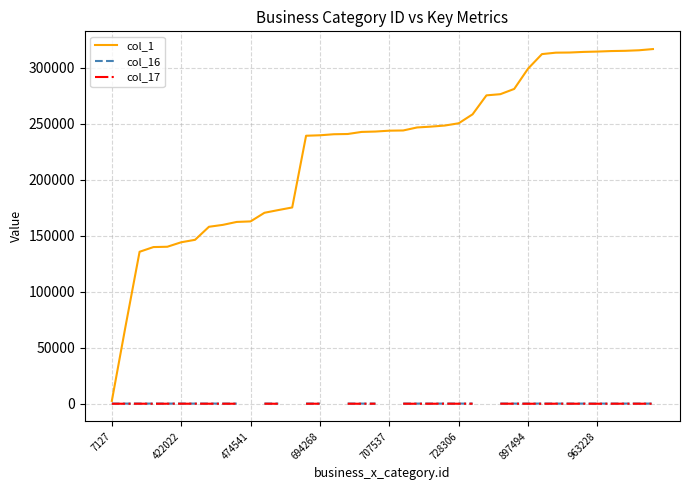

What is the label of the 34th point from the right?

897494